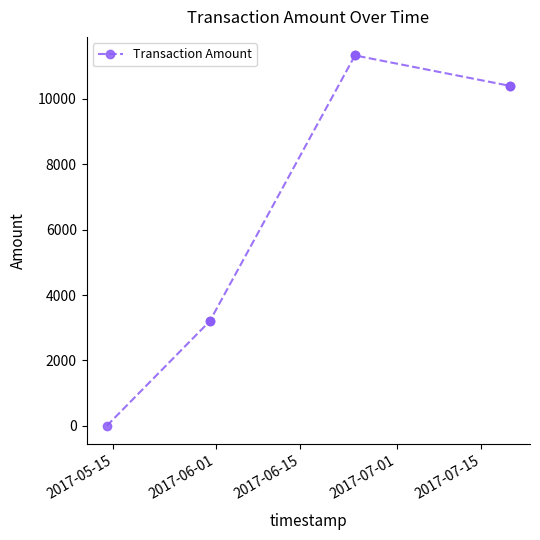

What is the value of the 1st point from the left?

1